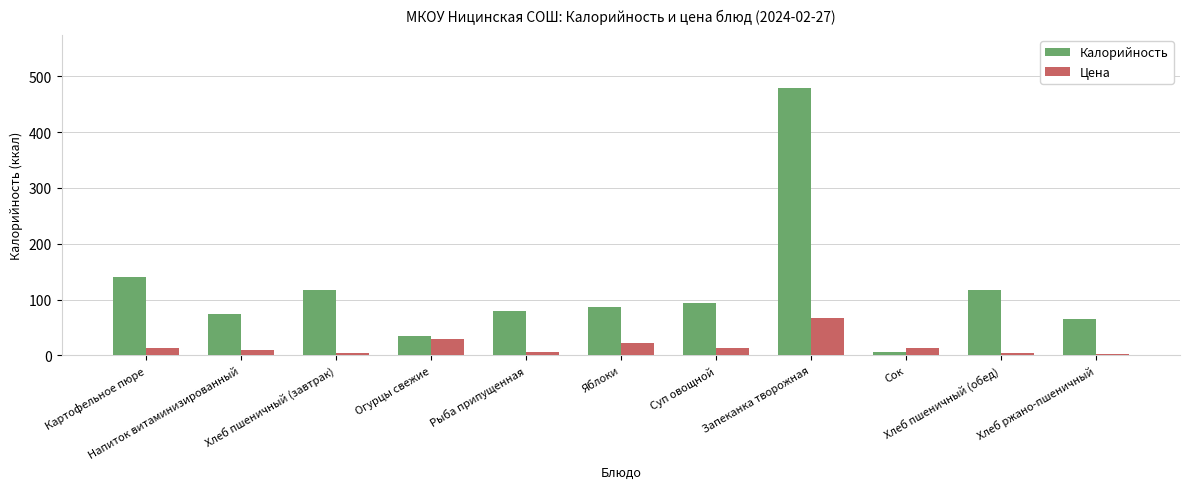

How many groups of bars are there?

11